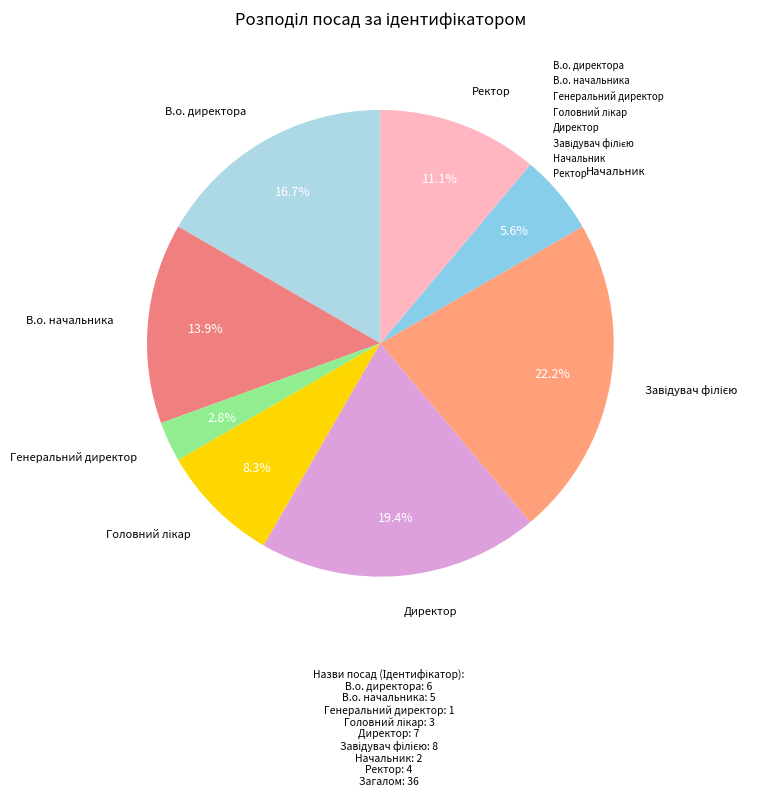

What is the ratio of the value at Ректор to the value at Генеральний директор?

4.0